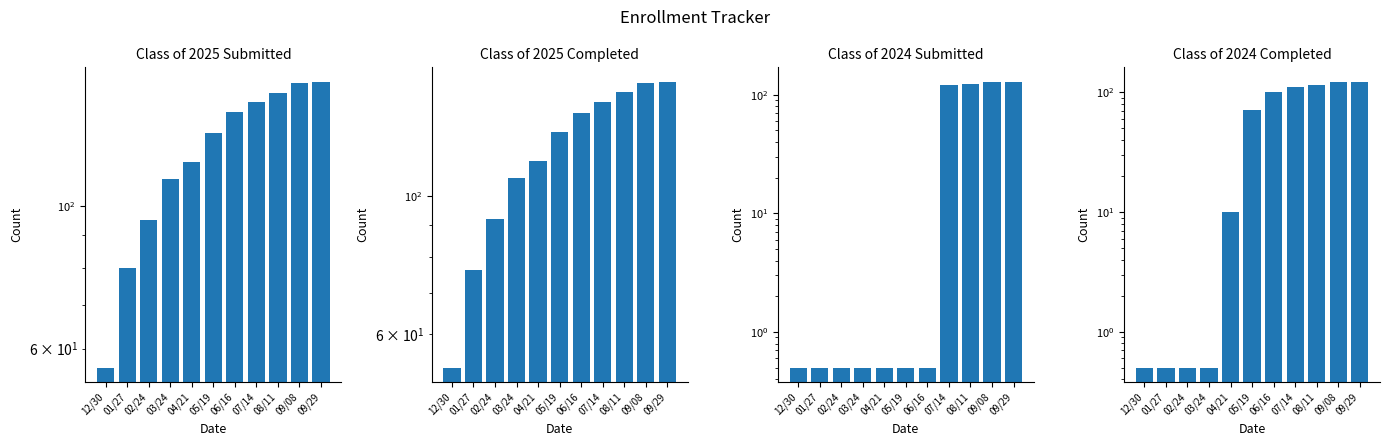

The Class of 2025 Submitted series shows 156.0 at 09/29. True or false?

True